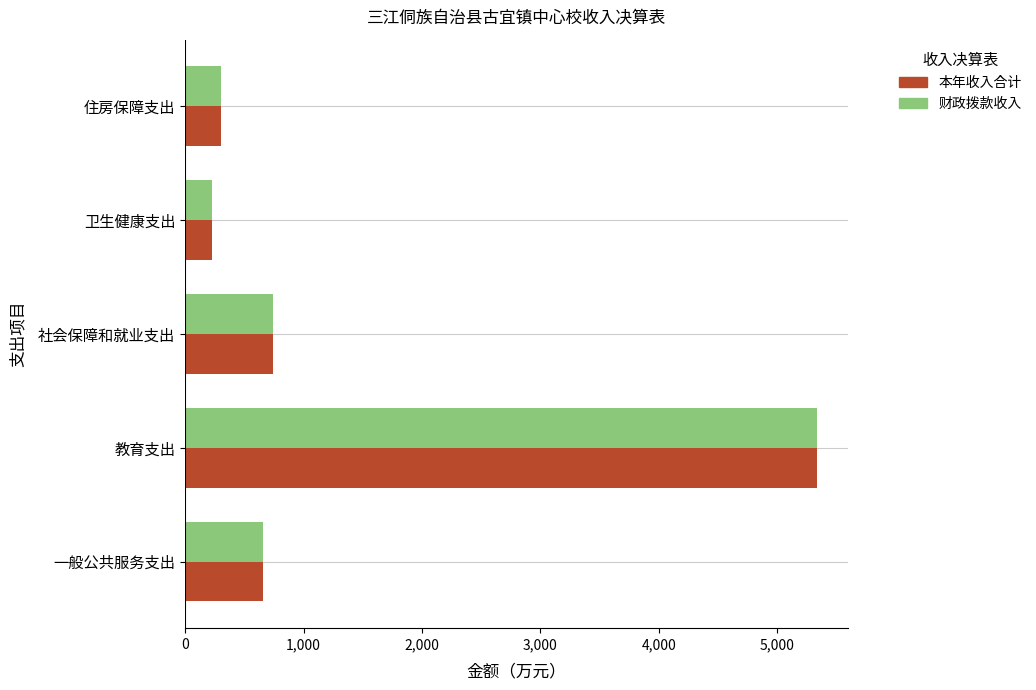

What is the total value across all series at 社会保障和就业支出?

1484.1